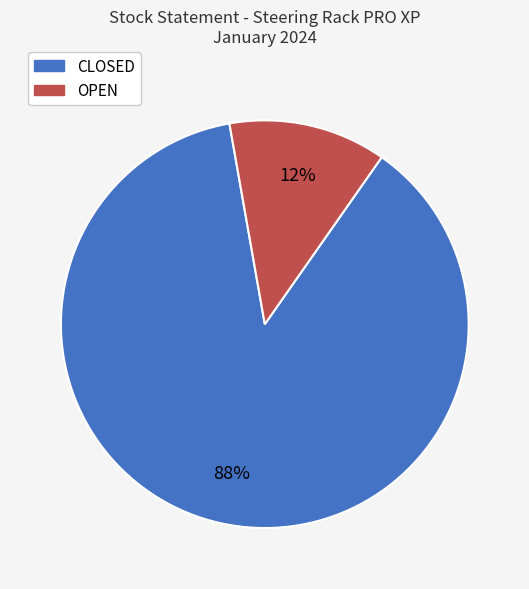

Combined, do OPEN and CLOSED account for over 50%?

Yes